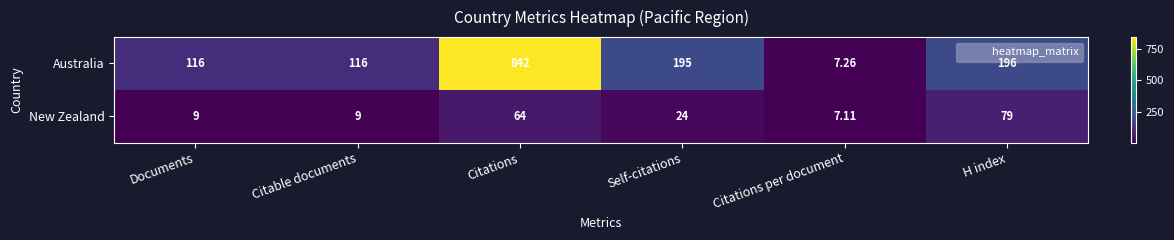

How many distinct data groups are displayed?

2